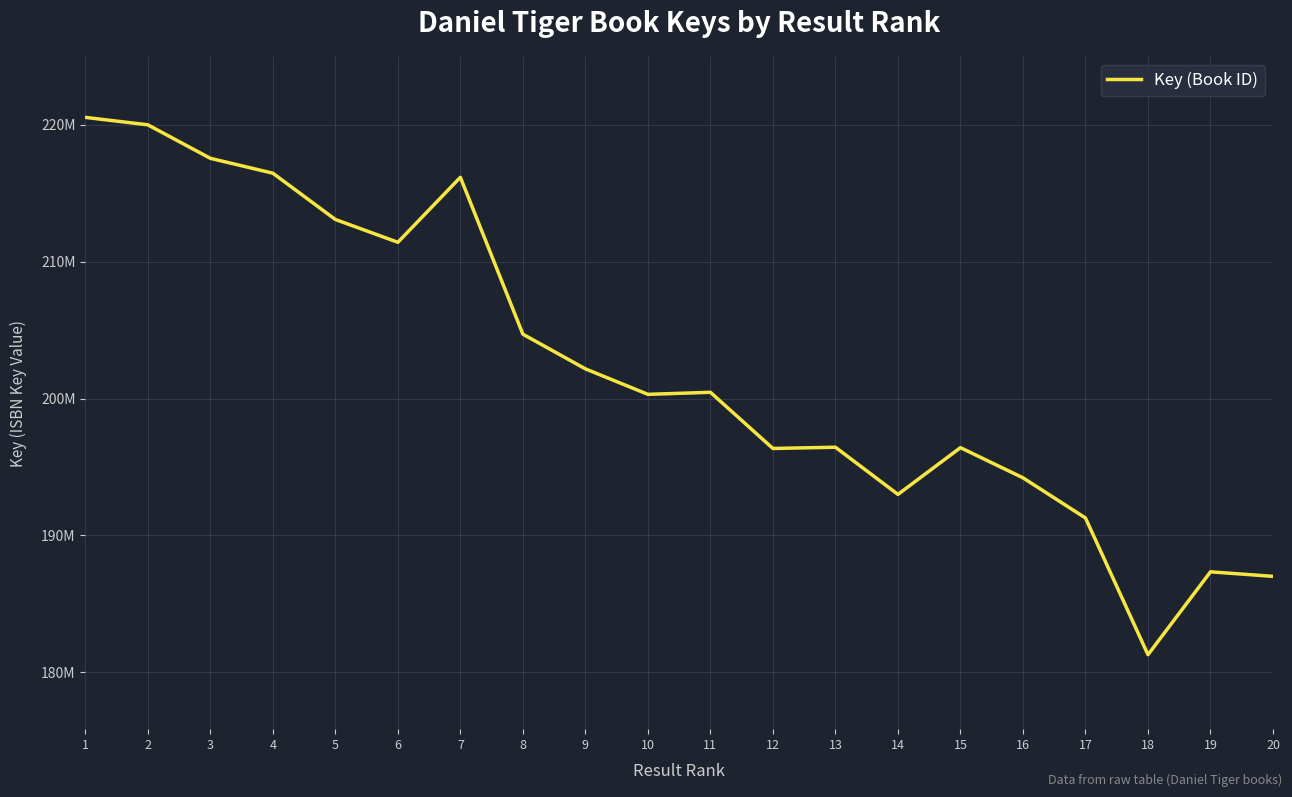

Is this an area chart (filled region under the line)?

No